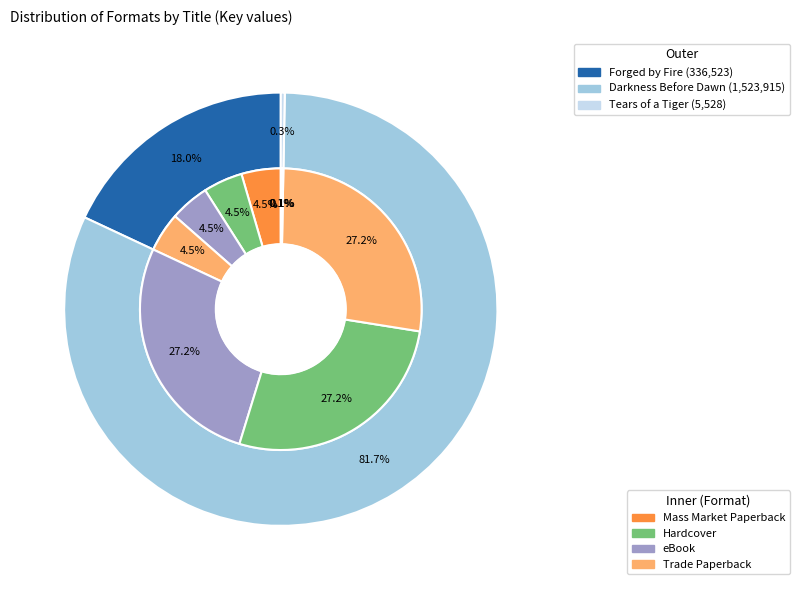

Between Forged by Fire and Tears of a Tiger, which is larger?

Forged by Fire